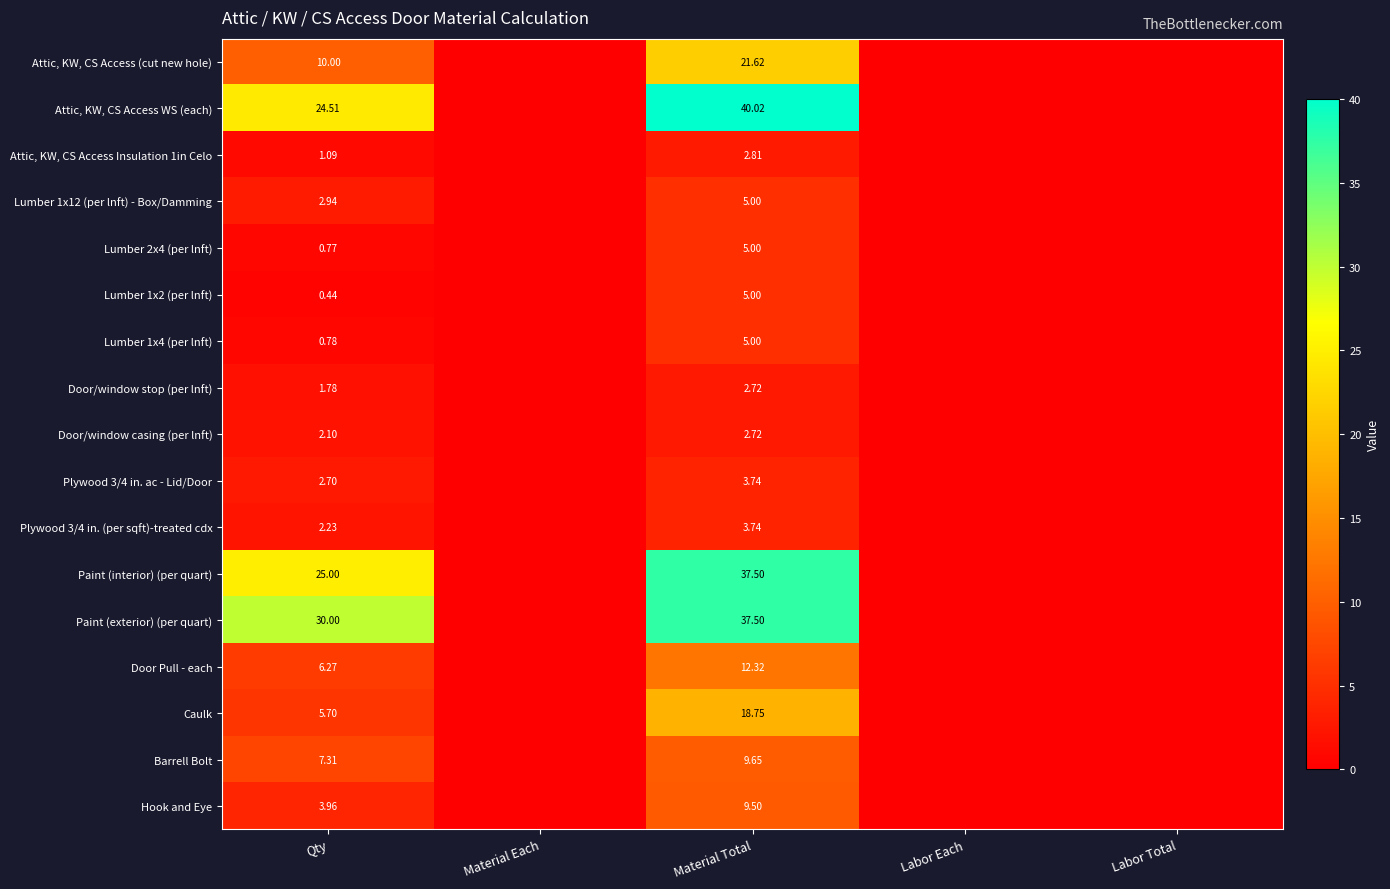

Count the number of data series in this chart.

17